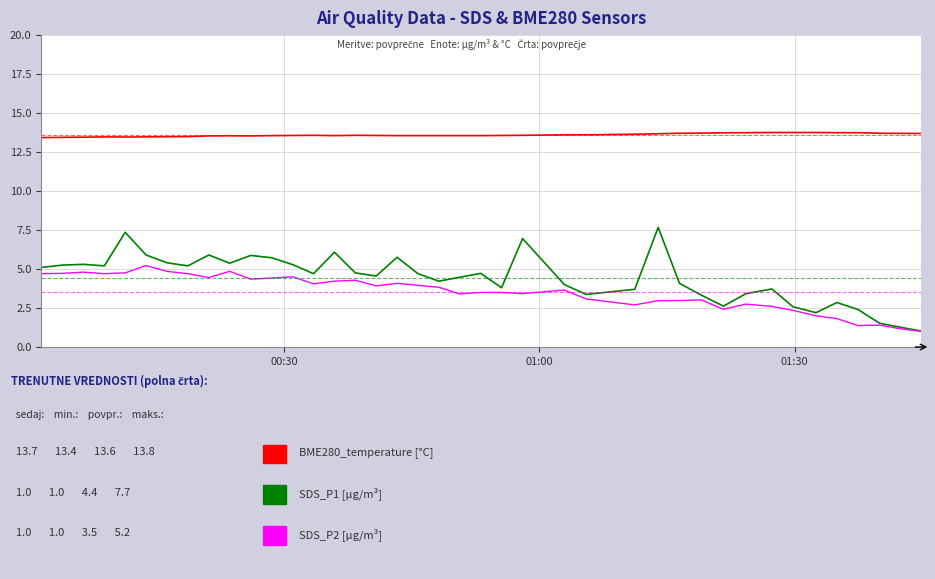

What is the greatest value displayed?

13.8